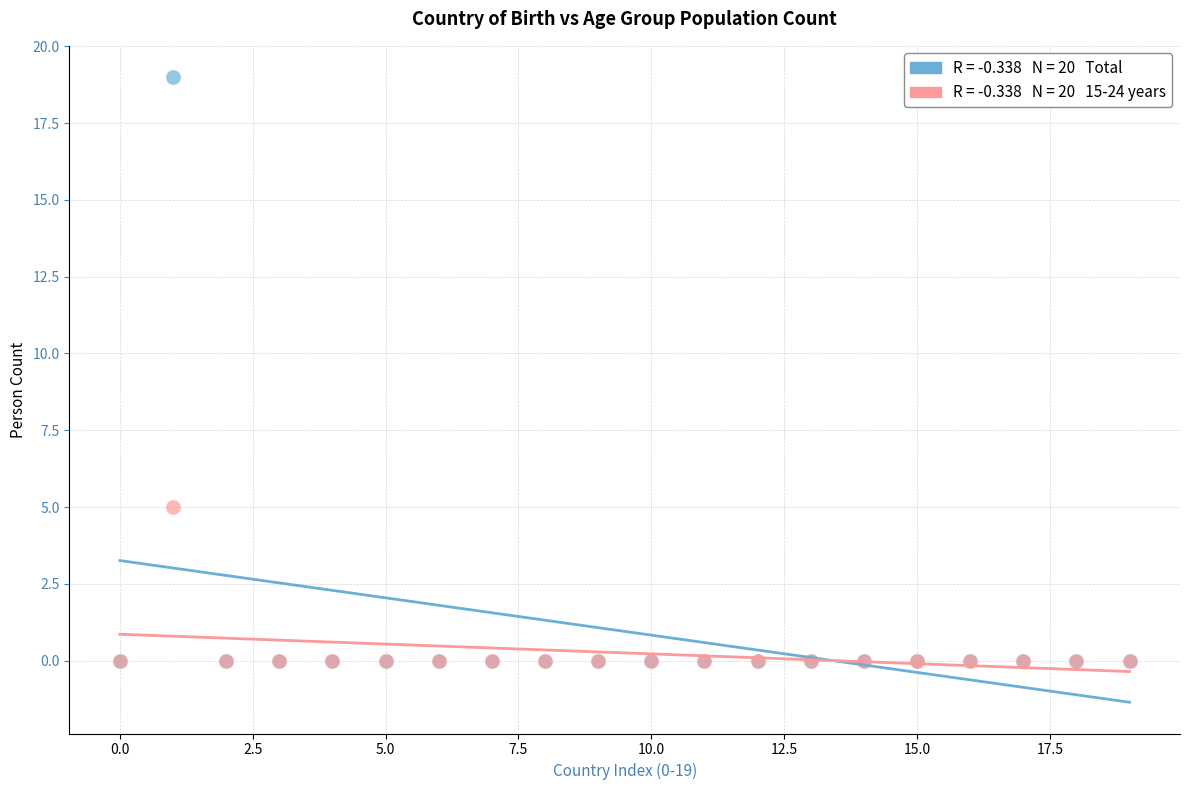

Across all series, what Y value is closest to 9?

5